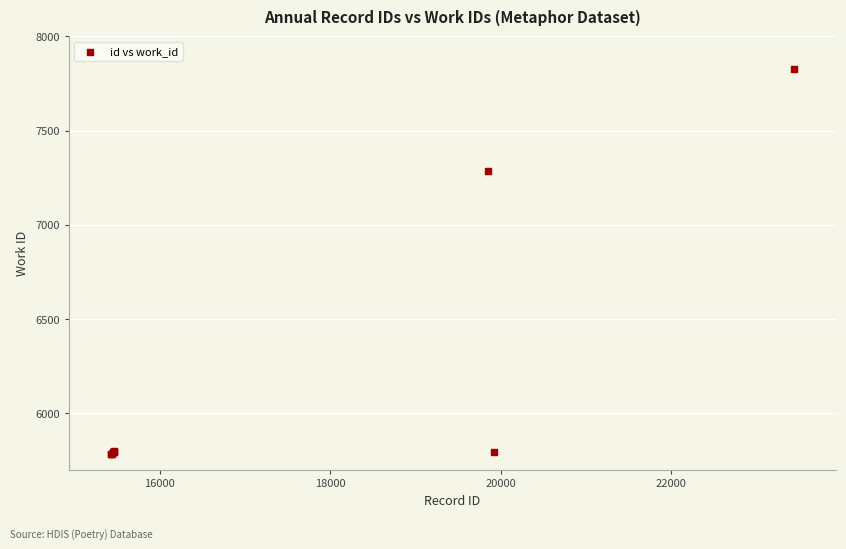

What Y value in the scatter plot is closest to 6806?

7287